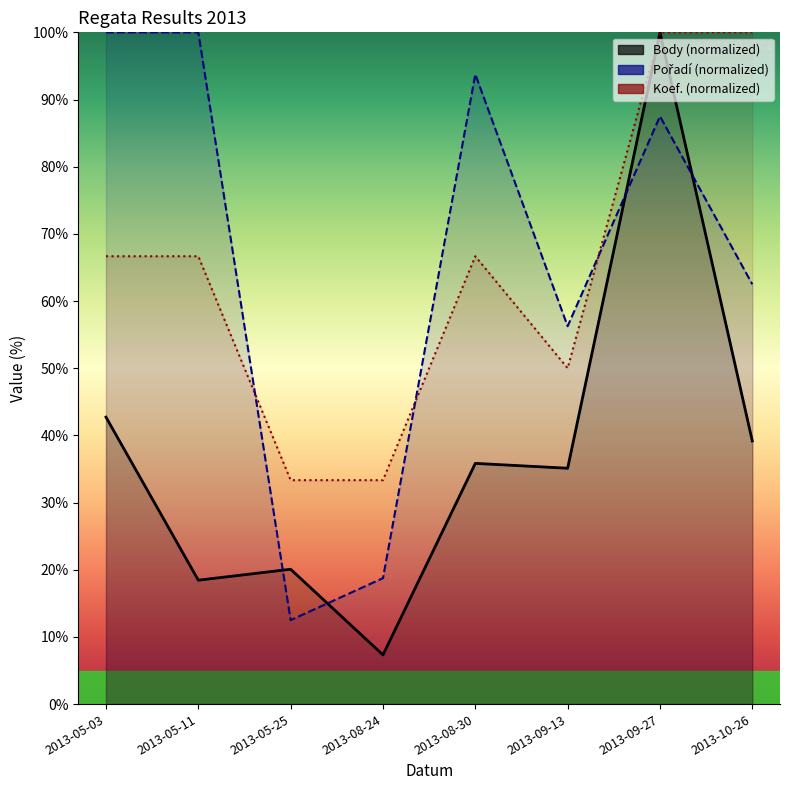

Count the Koef. values in the range 50 to 100.

6